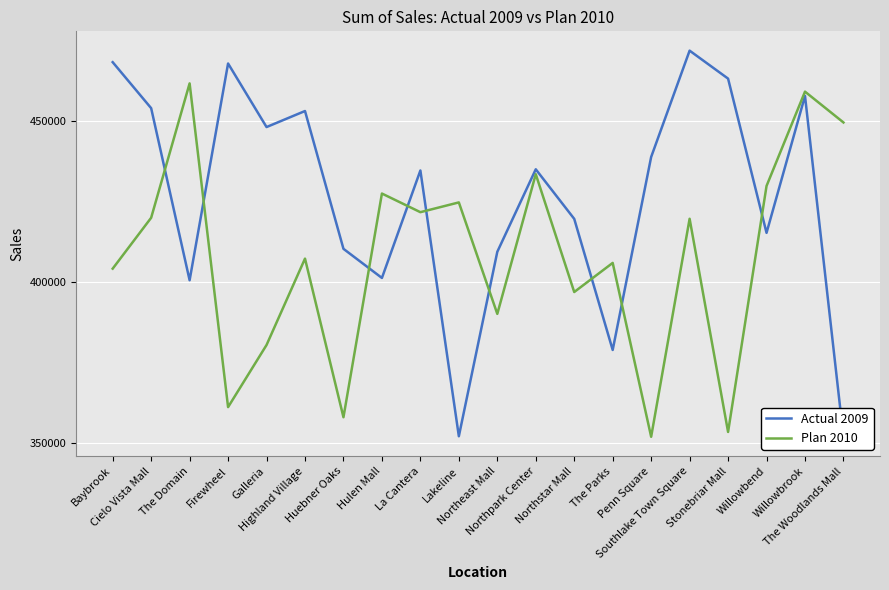

True or false: Actual 2009 has more than 2 points higher than both neighbors.

True